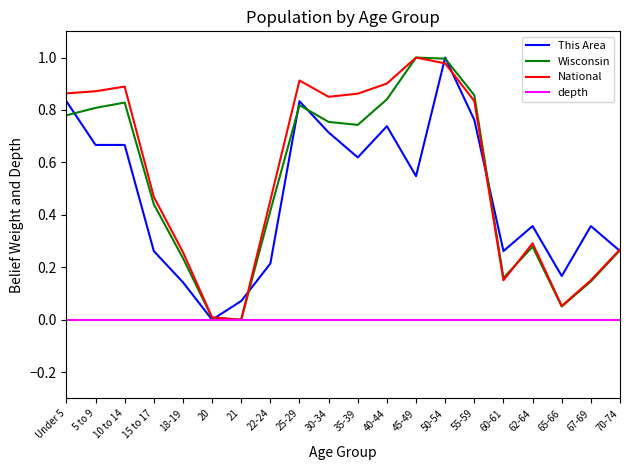

Where is the first local maximum for Wisconsin?

10 to 14